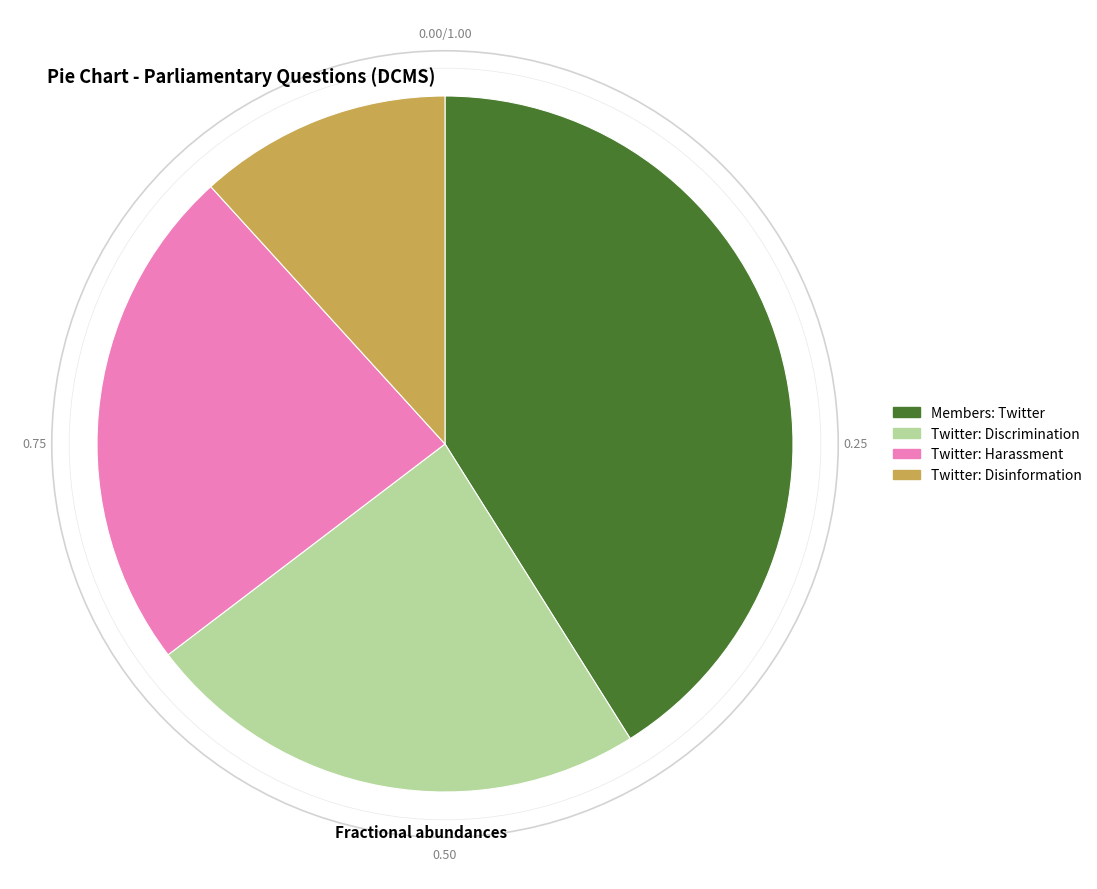

Do Twitter: Disinformation and Twitter: Harassment together represent more than half of the pie?

No